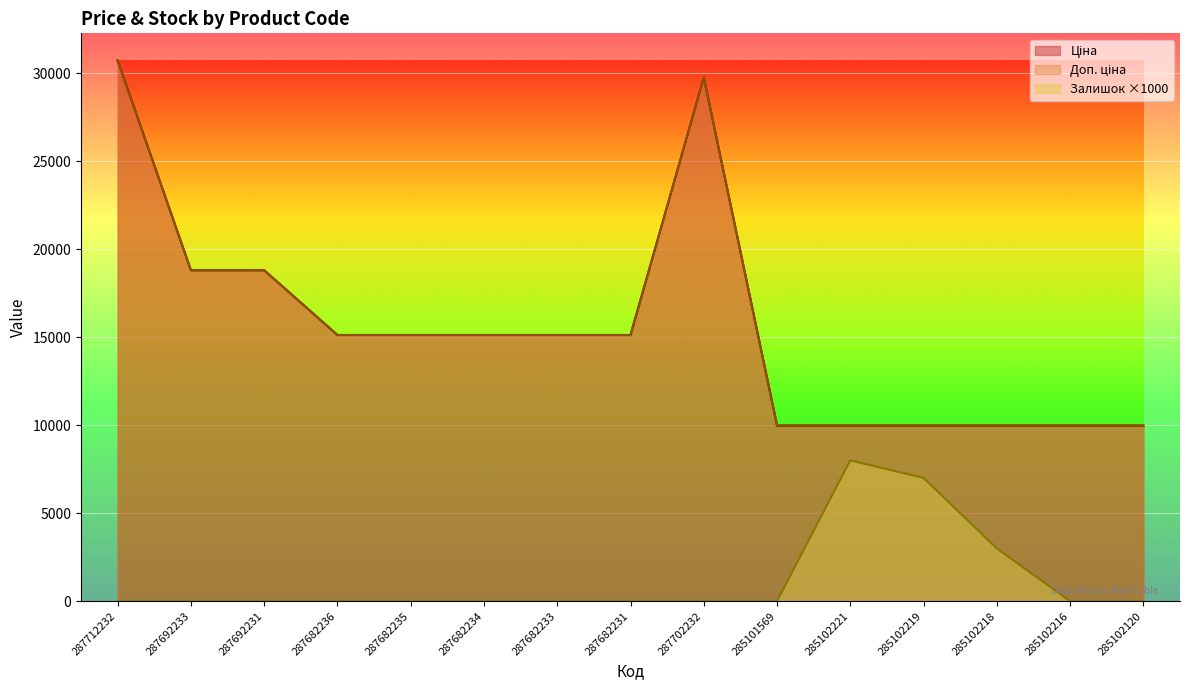

How many distinct data groups are displayed?

3